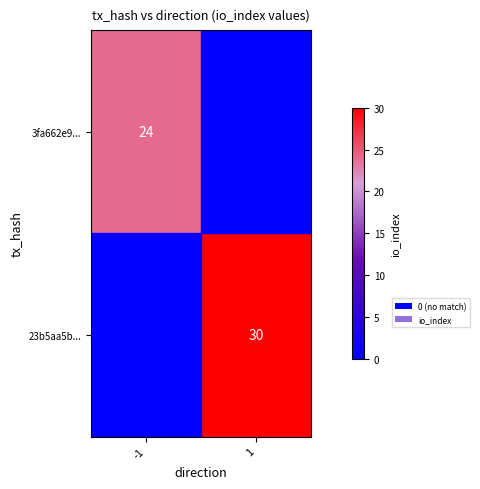

The 3fa662e9... series shows 24 at -1. True or false?

True